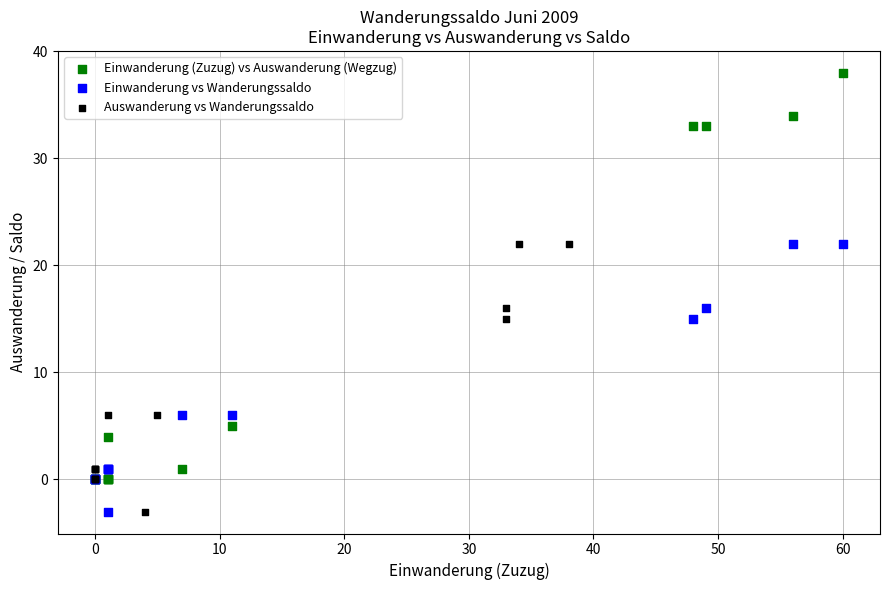

Which series reaches the maximum Y coordinate?

Einwanderung (Zuzug) vs Auswanderung (Wegzug)